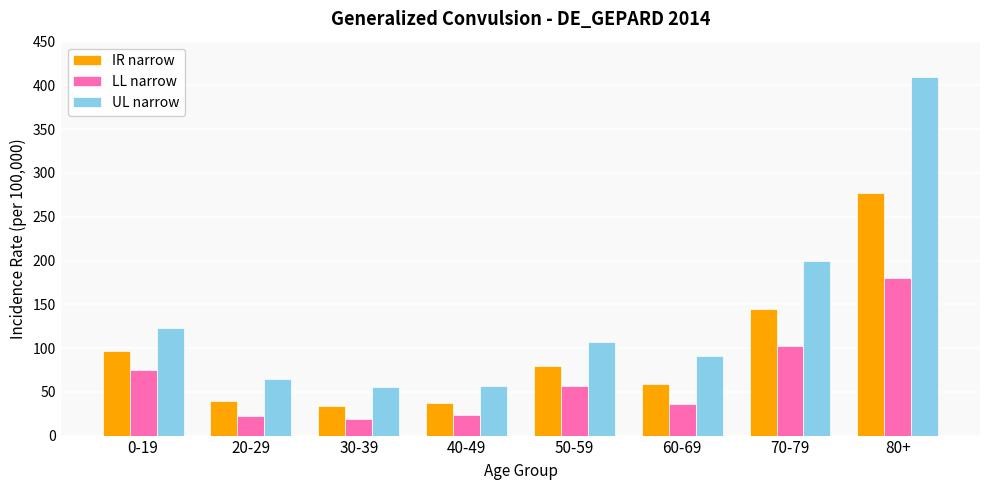

At which label does UL narrow first exceed 107?

0-19